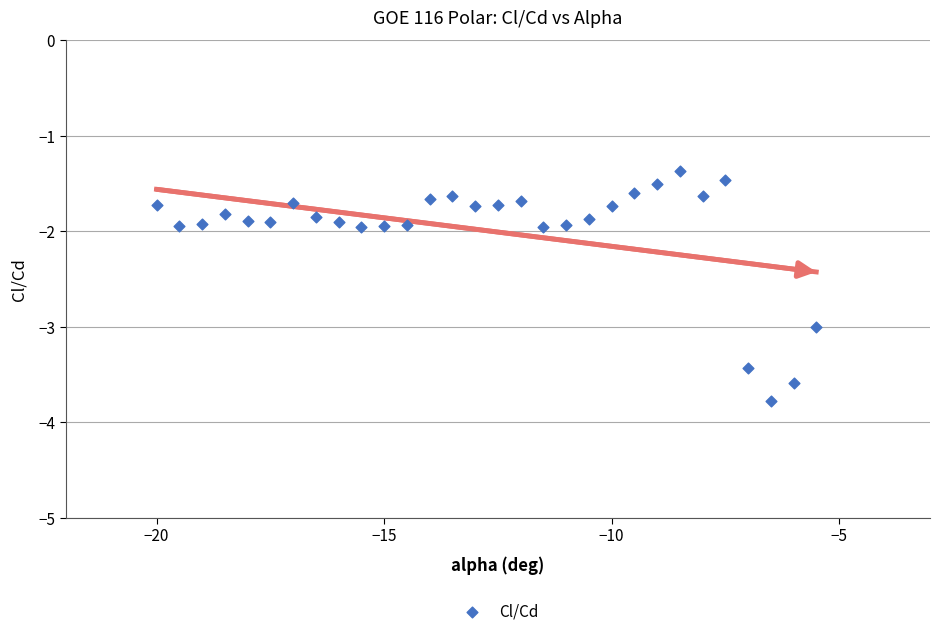

What is the range of X values (max minus min)?

14.5